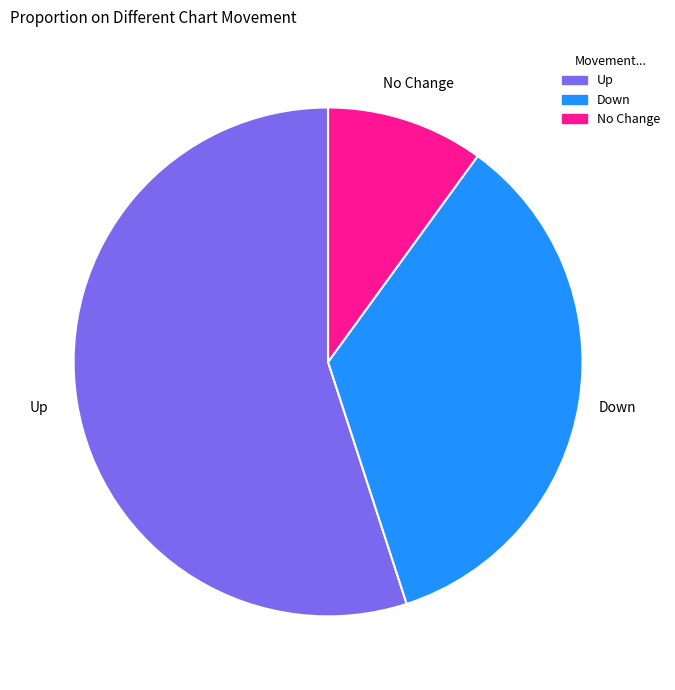

True or false: Up accounts for 48% of the total.

False